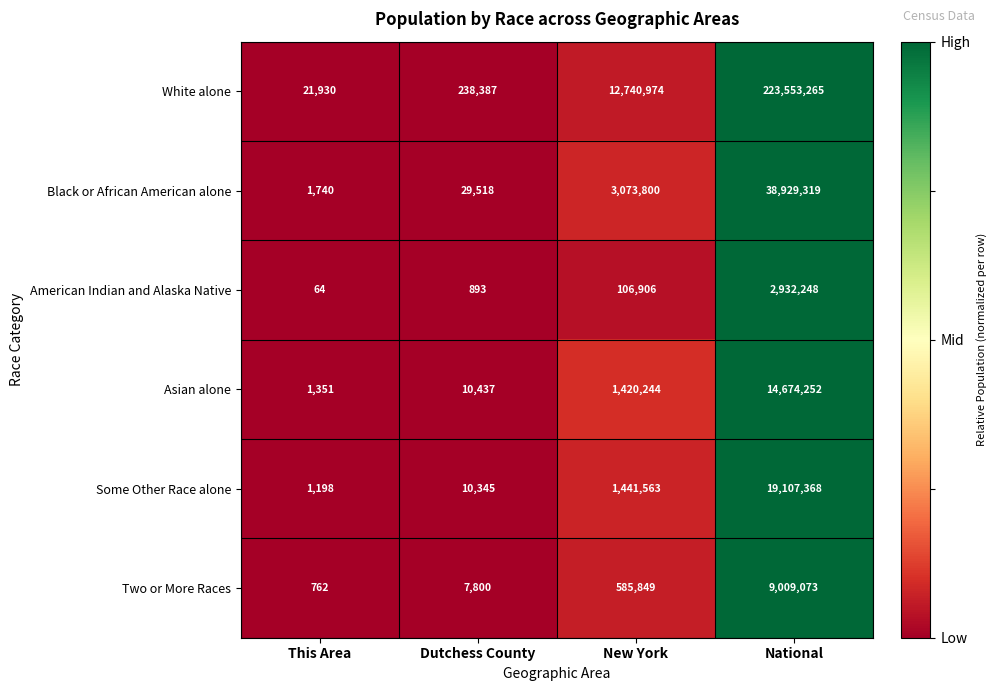

What is the sum of the White alone values at This Area and Dutchess County?

260317